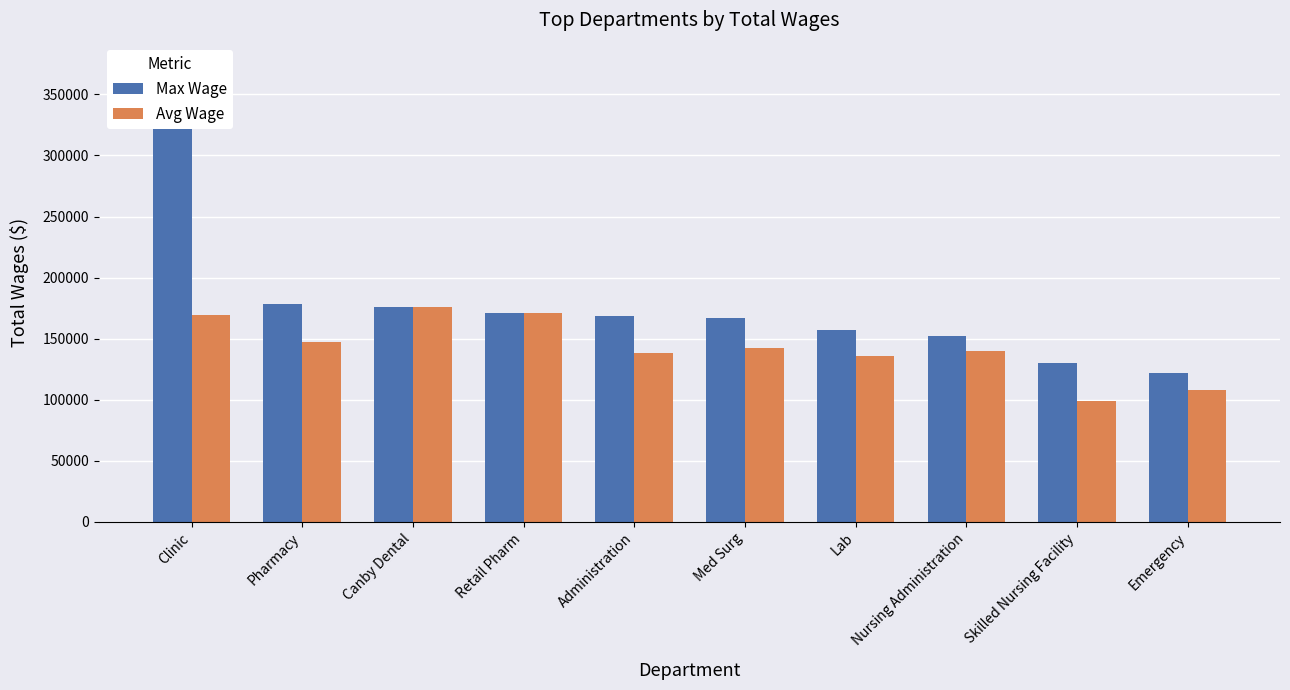

List the series in order of their overall mean, highest first.

Max Wage, Avg Wage